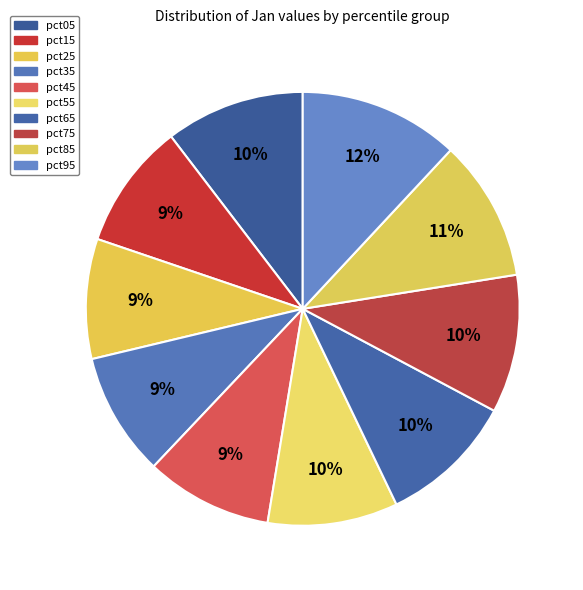

Which has a higher value, pct55 or pct15?

pct55